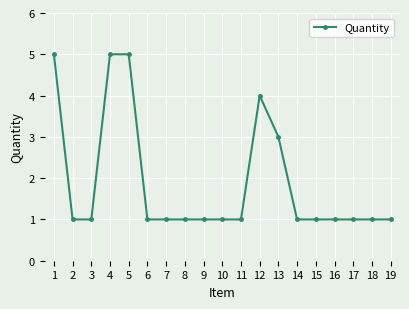

How many lines are shown in the chart?

1